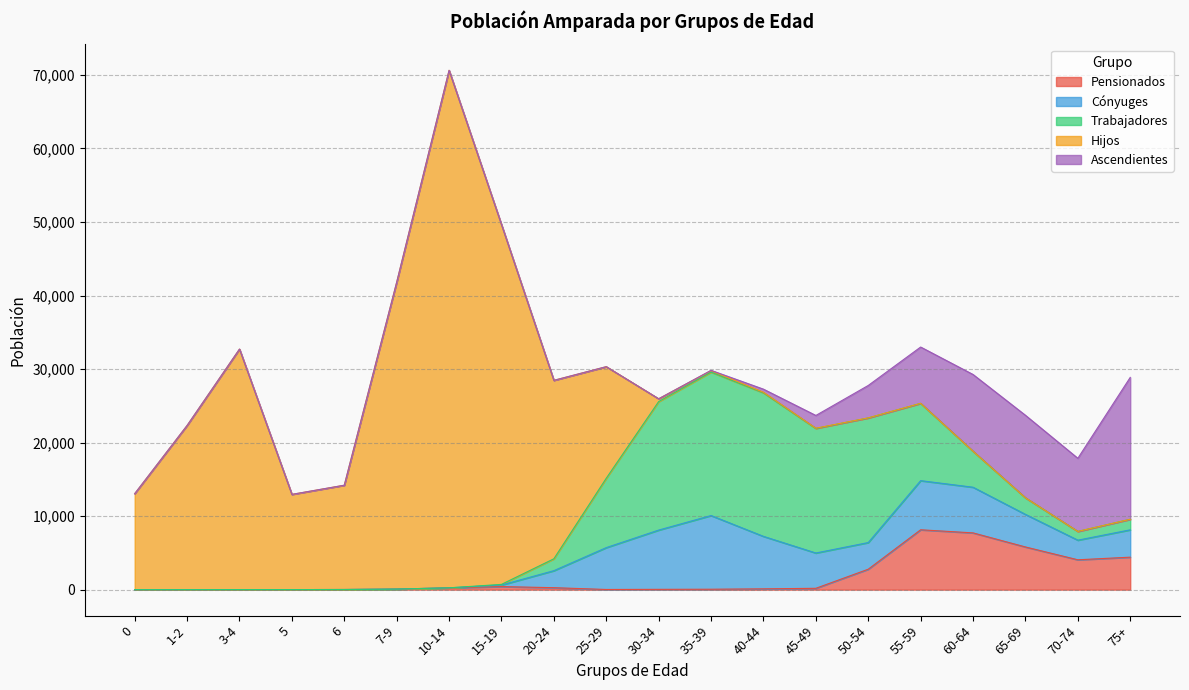

Does the chart display data point markers on the line(s)?

No